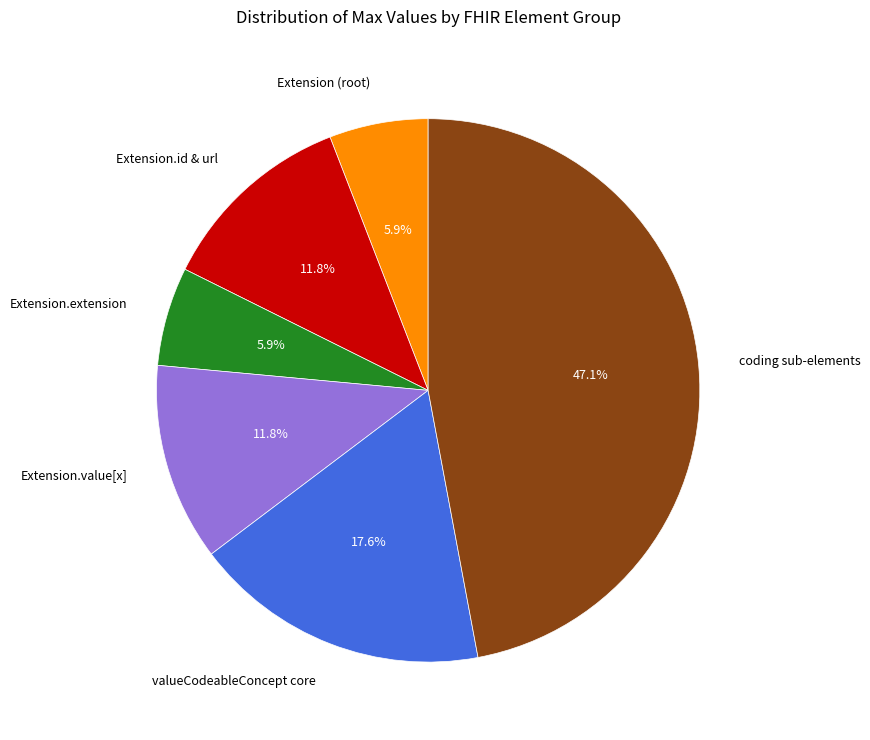

What is the largest slice in the pie chart?

coding sub-elements